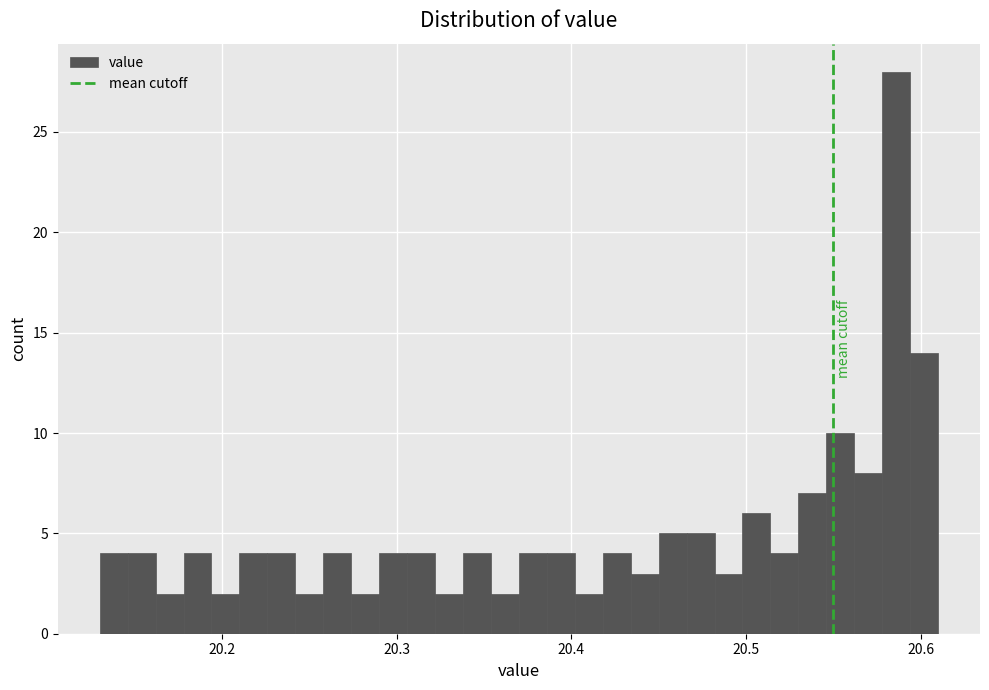

Read against the x-axis, roughly where is the centre of the tallest bar?

20.59